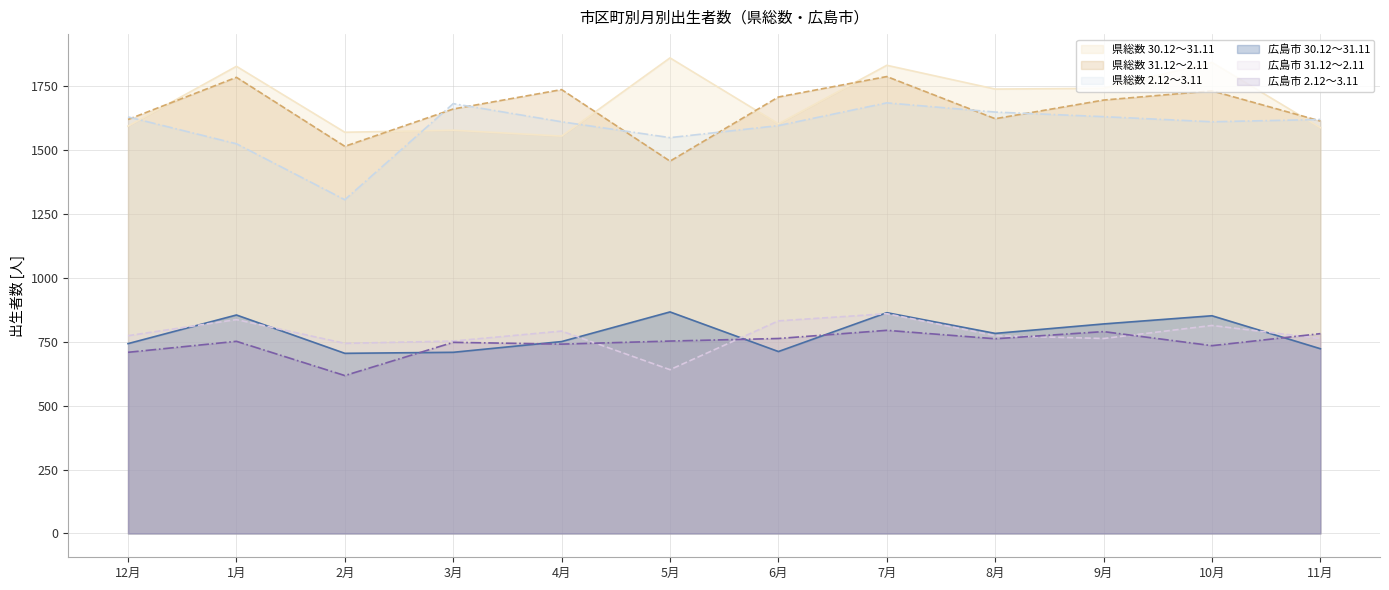

Read the 広島市 30.12～31.11 value at 10月, to the nearest 50.

850